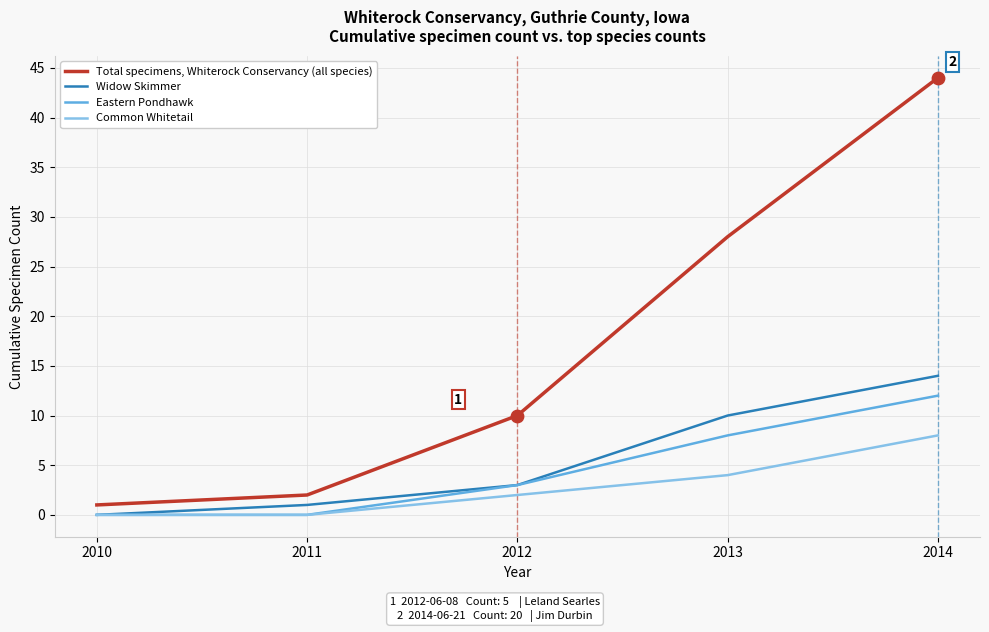

What are all the series names shown in the legend?

Total specimens, Whiterock Conservancy (all species), Widow Skimmer, Eastern Pondhawk, Common Whitetail